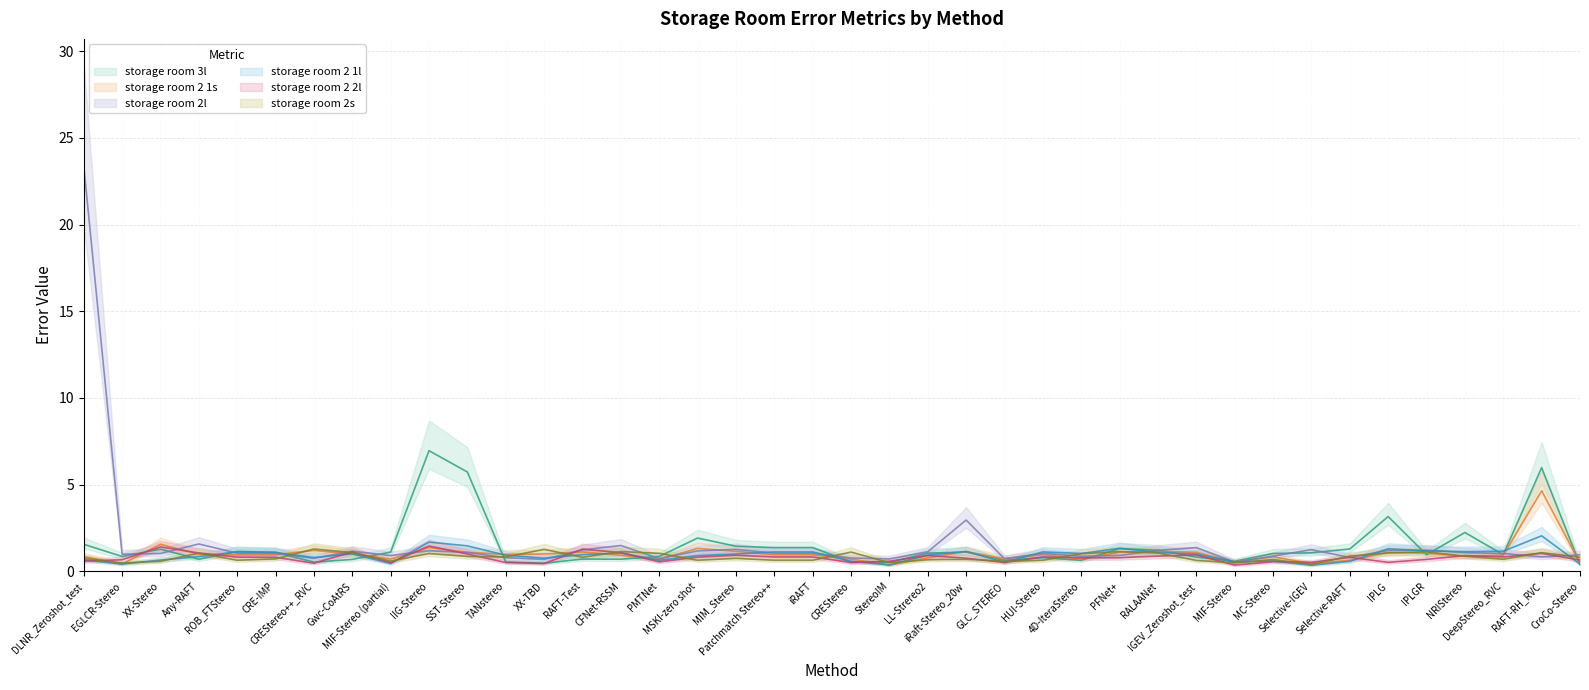

At which category does storage room 3l reach its first local peak?

XX-Stereo